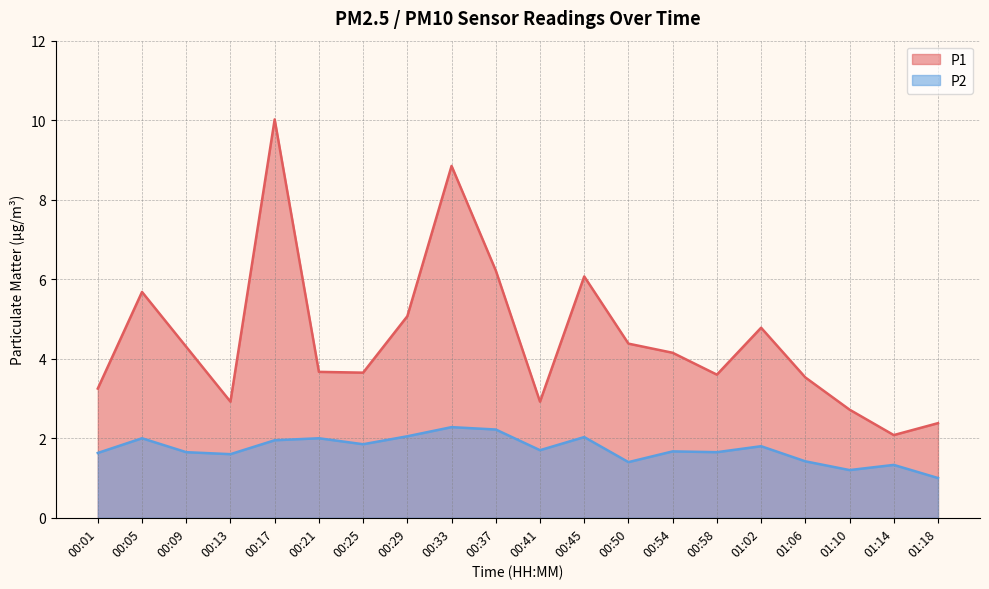

What is the maximum value for P1?

10.0